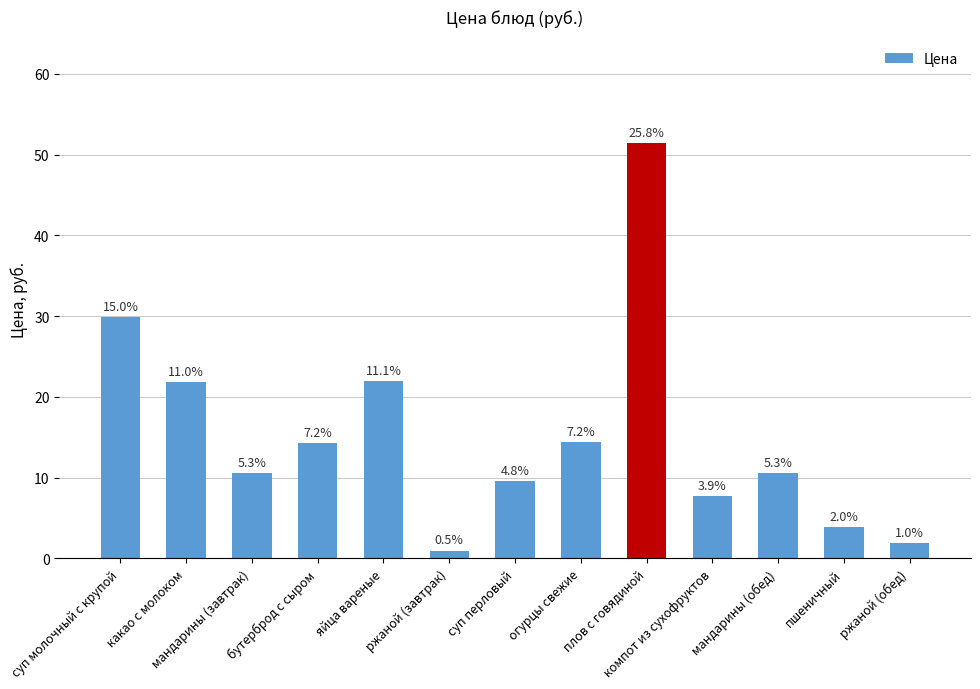

What is the difference between the maximum and minimum values?

50.4